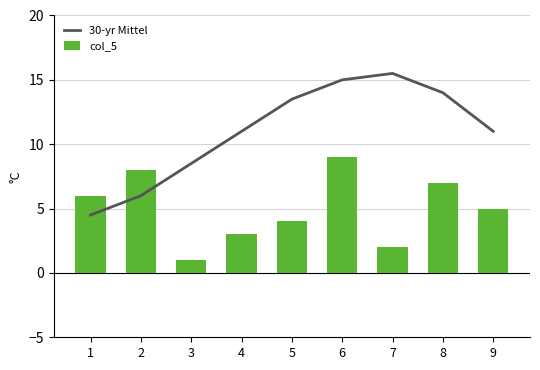

Which series has the largest range (max minus min)?

30-yr Mittel